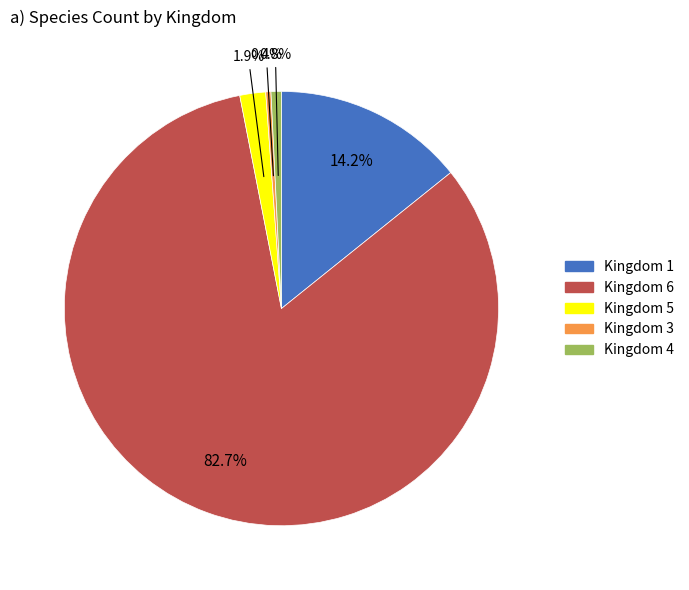

To the nearest percent, what is the combined percentage of Kingdom 3 and Kingdom 6?

83%